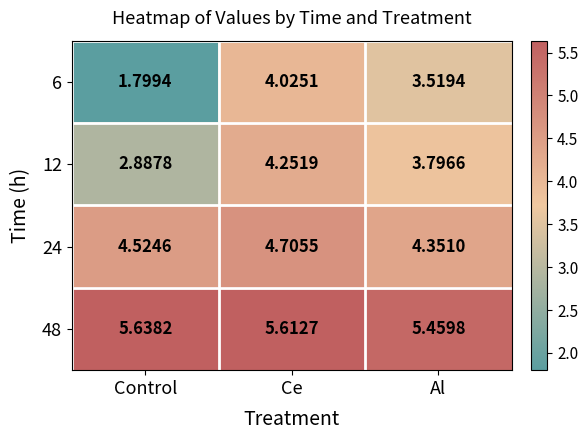

Is the value of 12 at Control greater than the value of 48 at Al?

No